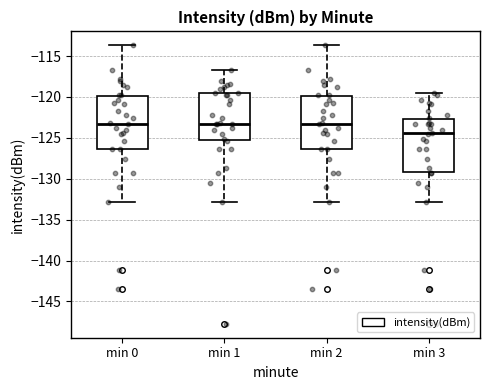

Where does the median line of the box for min 3 sit on the y-axis? The values are not printed on the chart, so give them approximately, as read against the axis.

-124.5